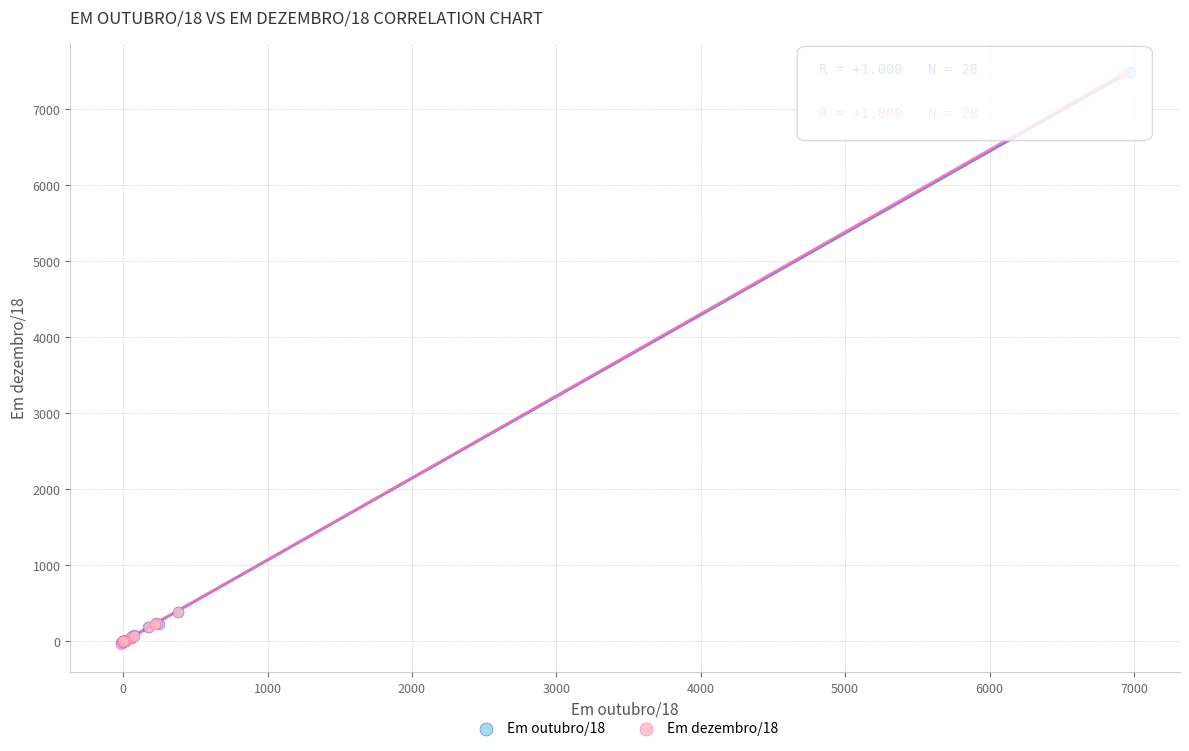

Which series has the largest Y range (max minus min)?

Em outubro/18